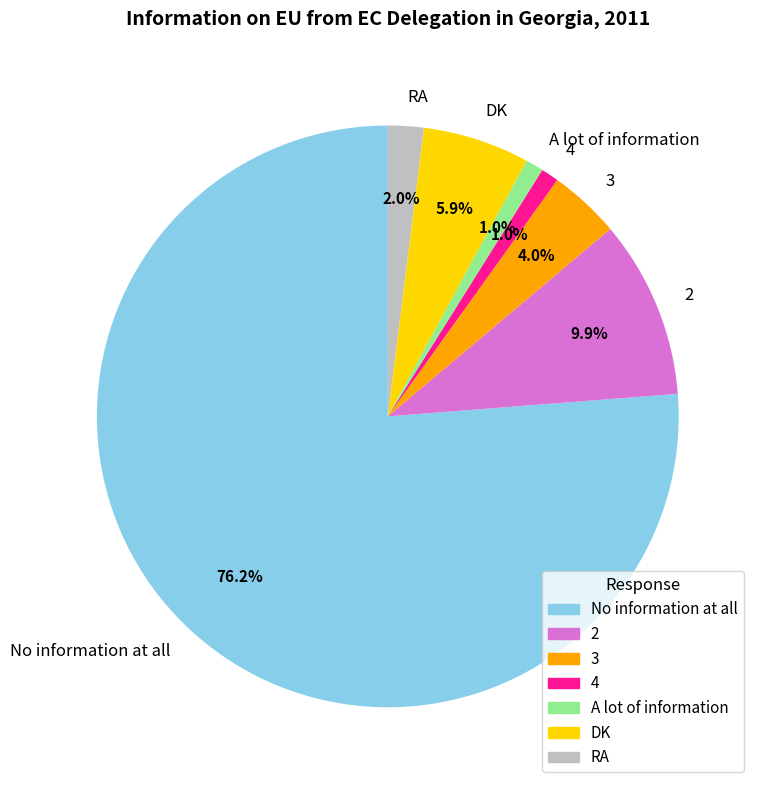

What is the largest slice in the pie chart?

No information at all